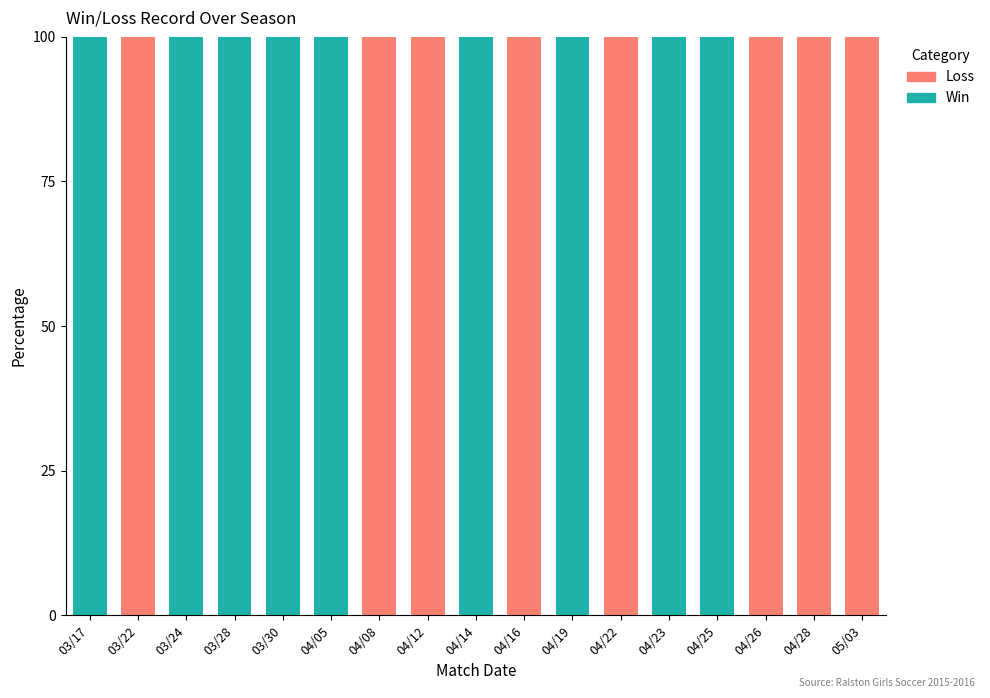

What is the total value across all series at 05/03?

100